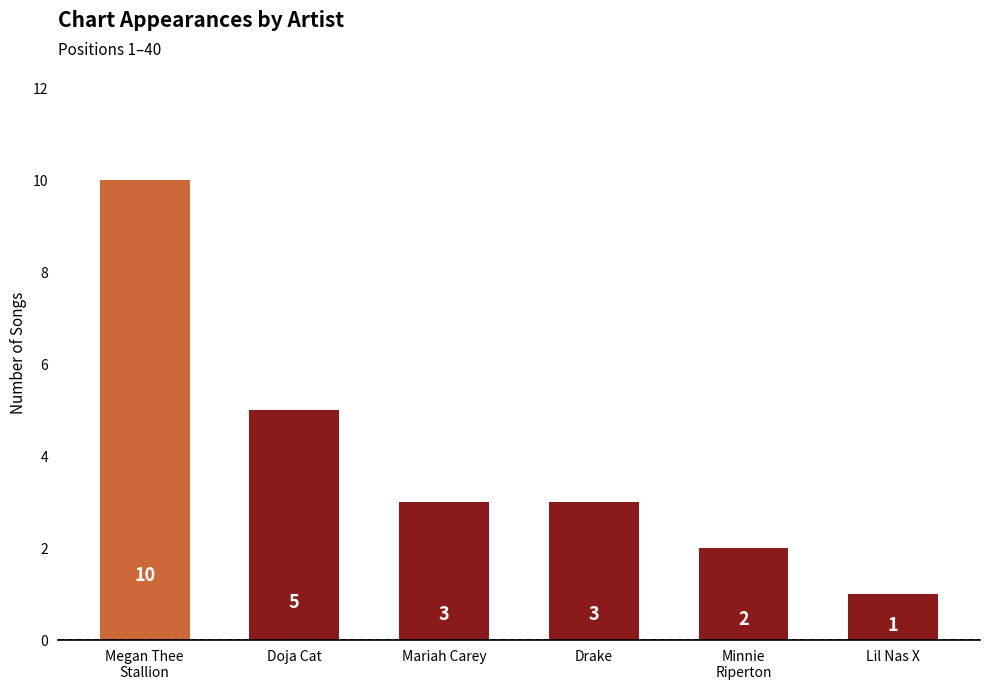

How many data points does each series have?

6